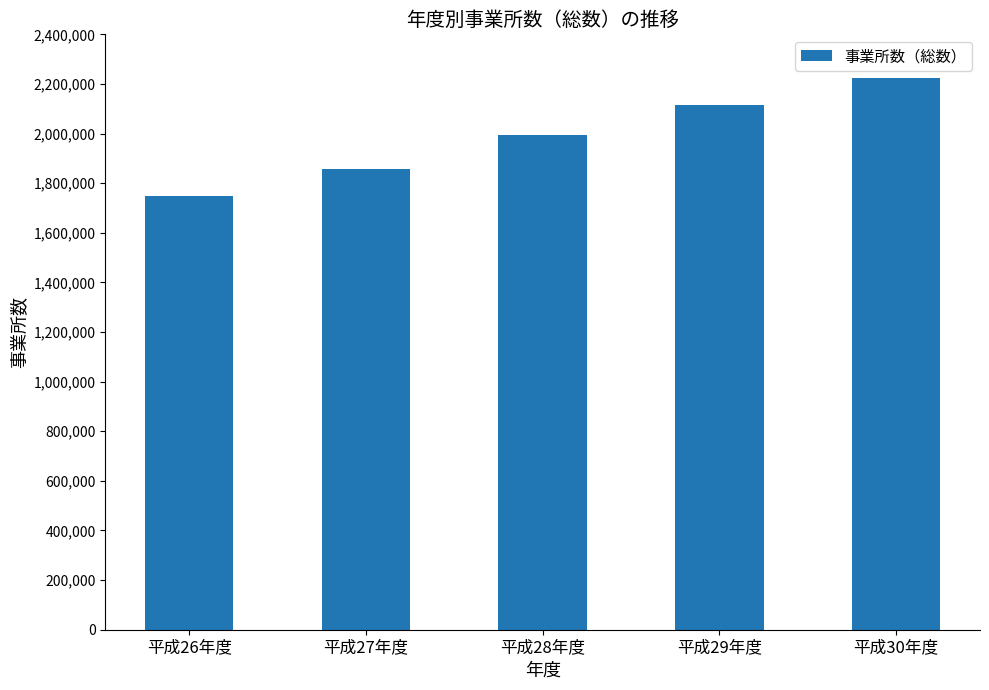

How many bars are there in total?

5